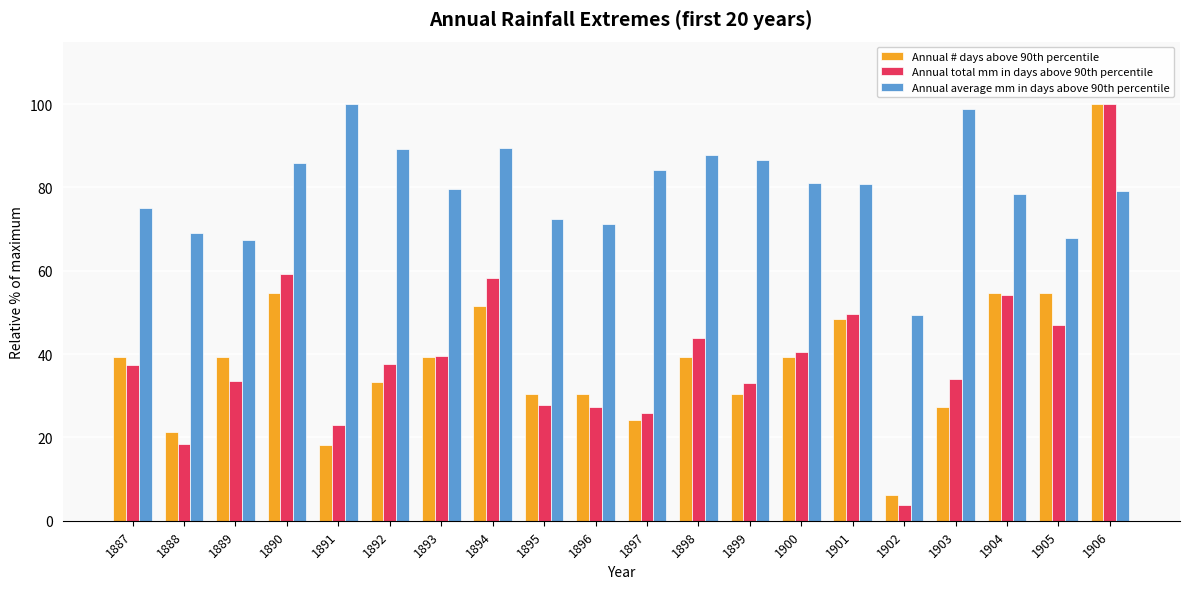

The value of Annual # days above 90th percentile at 1891 is 28.7. True or false?

False